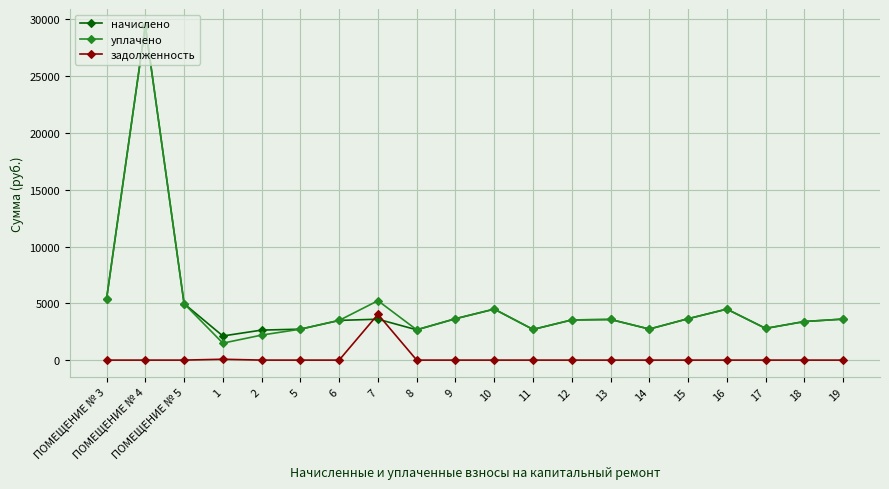

Which series has the largest range (max minus min)?

уплачено